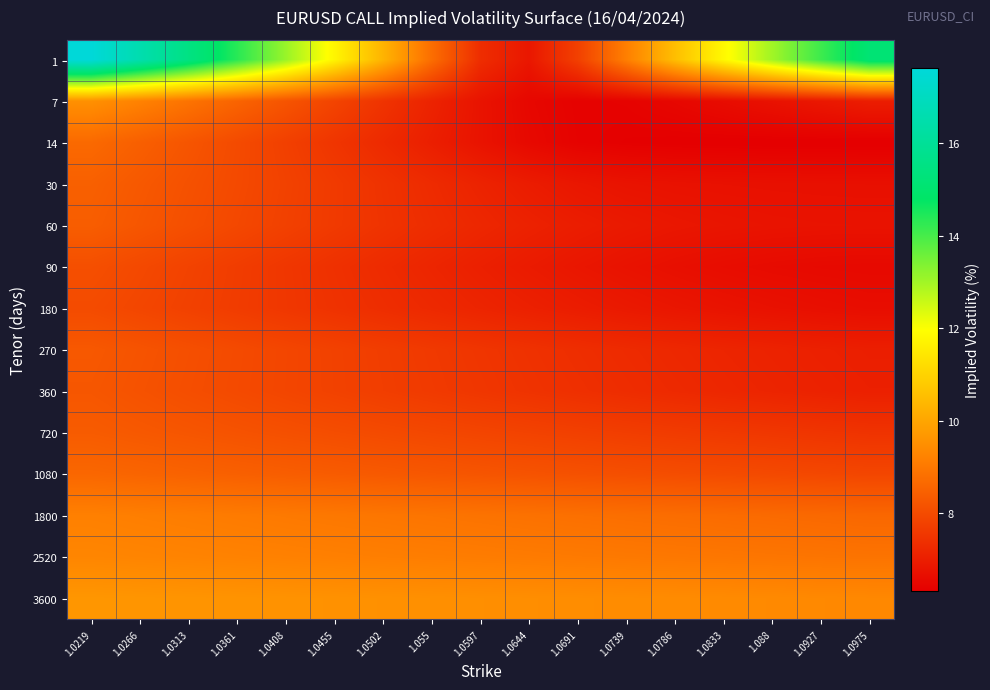

At how many categories does at least one series exceed 7?

17